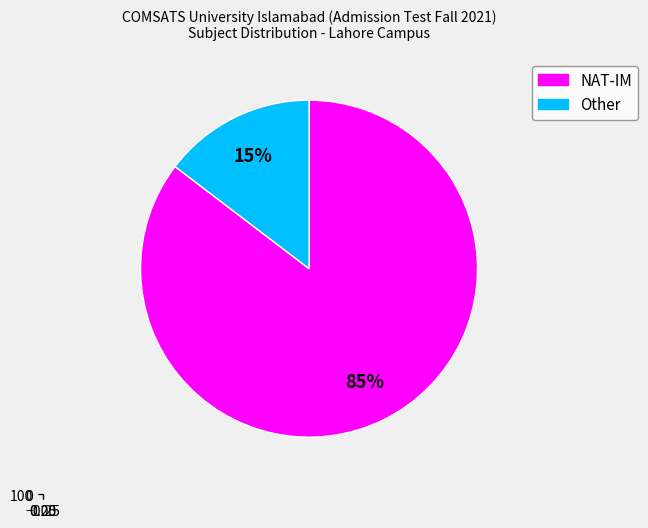

Combined, what portion of the pie is NAT-IM and Other?

100.0%